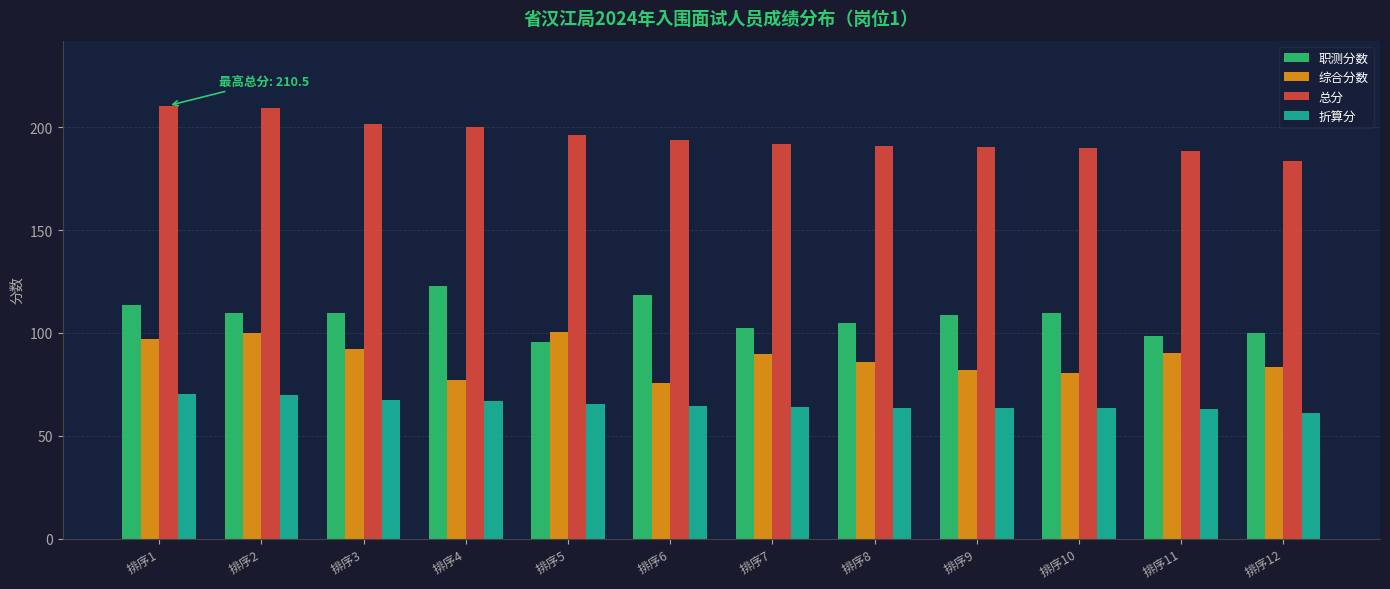

What is the value of the 折算分 bar at the 12th from the left?

61.2